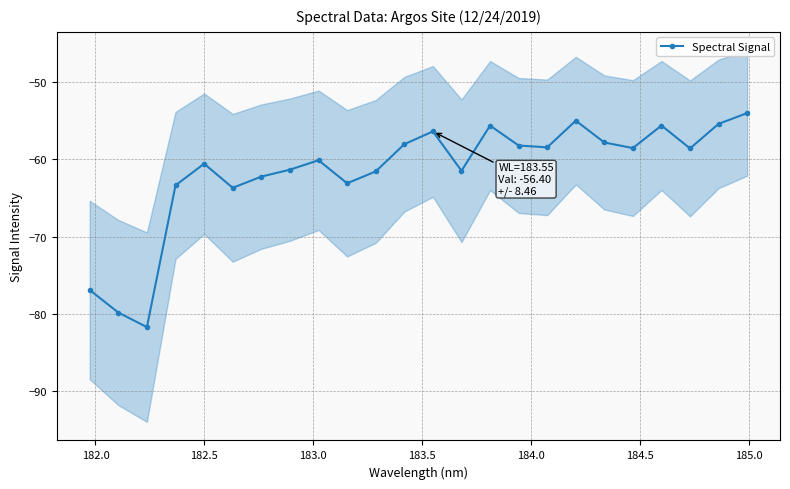

What is the maximum value for Spectral Signal?

-54.0